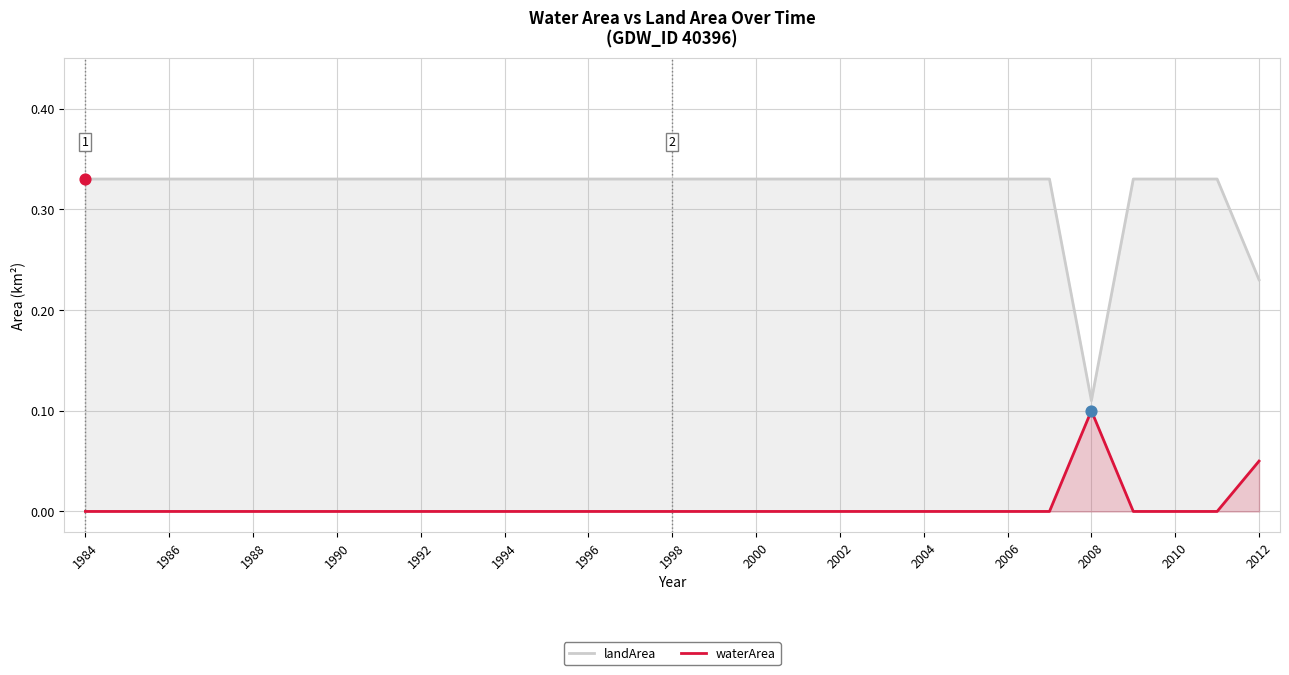

Which series has the largest total across all categories?

landArea